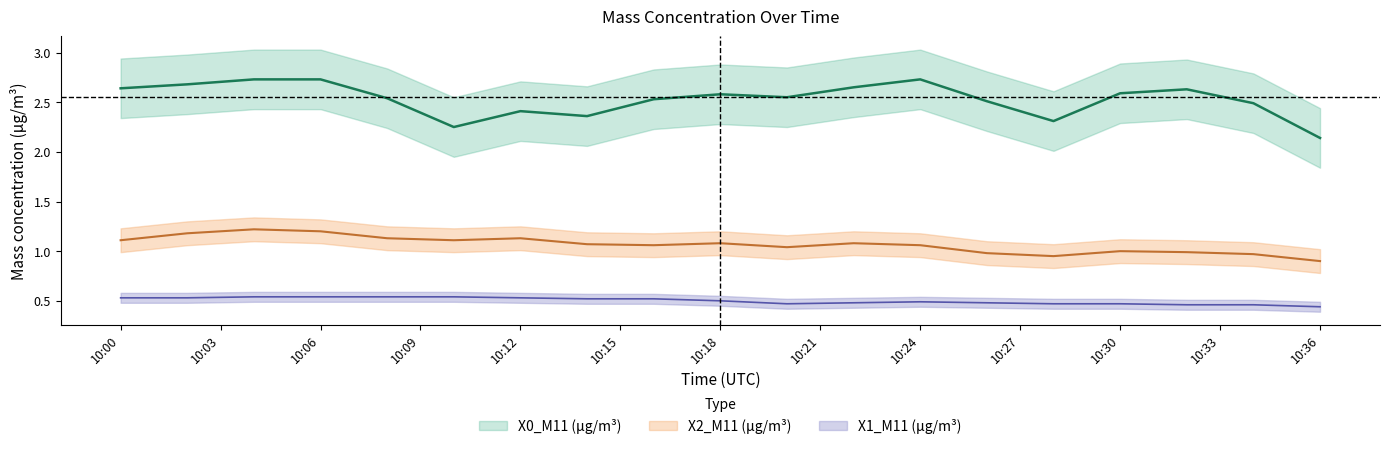

Which category has the lowest value in the X2_M11 (μg/m³) series?

10:36